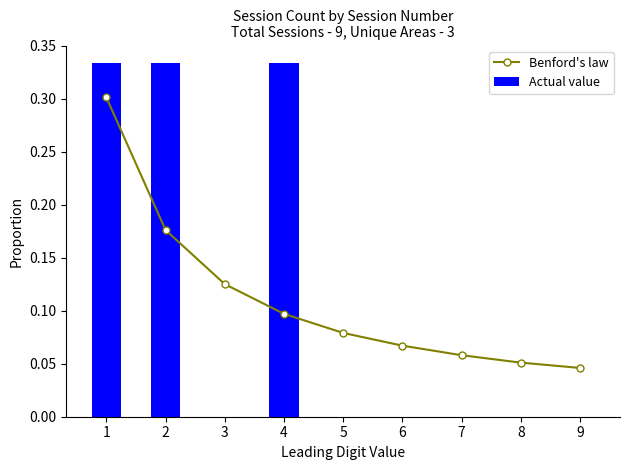

Is the value of Benford's law at 7 greater than the value of Actual value at 4?

No